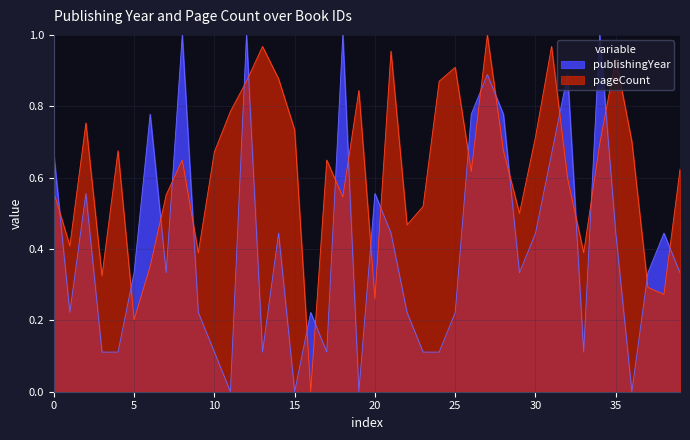

After their last crossing, which series has the higher values: pageCount or publishingYear?

pageCount